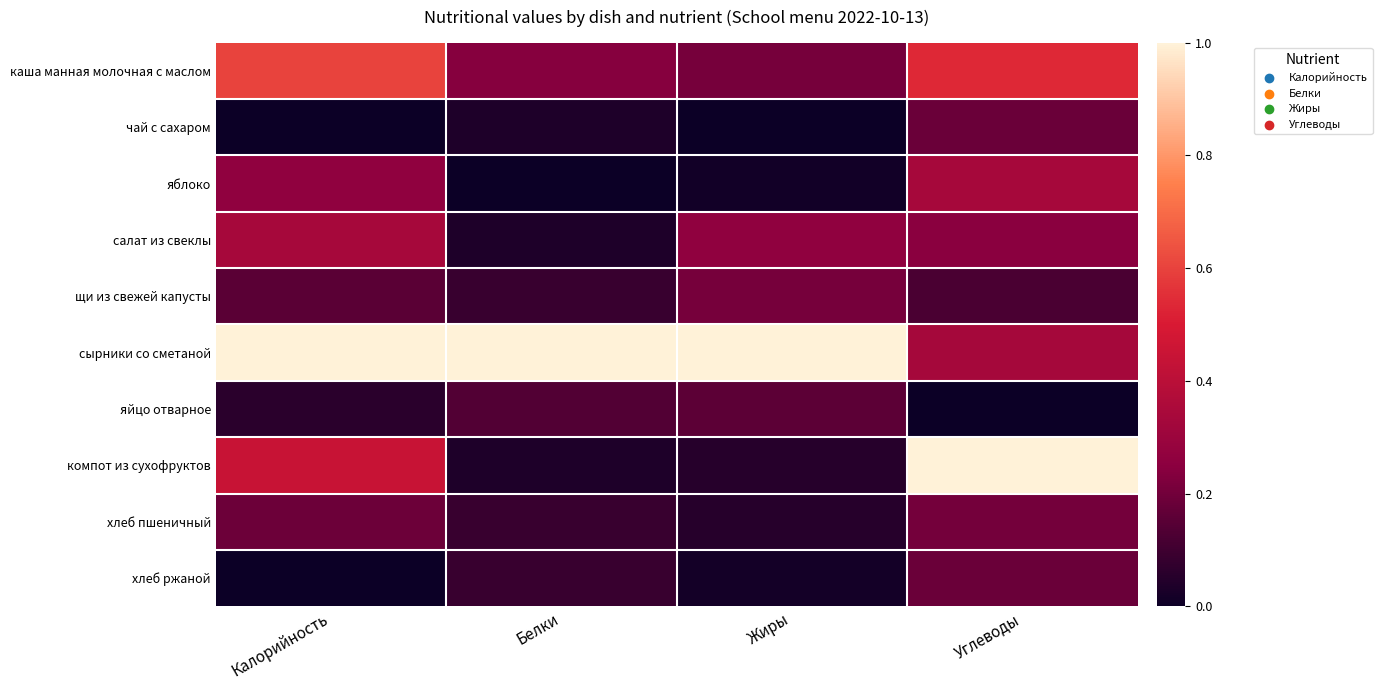

Reading left to right, list all the values displayed in this chart.

каша манная молочная с маслом: Калорийность=0.6	Белки=0.2	Жиры=0.2	Углеводы=0.5
чай с сахаром: Калорийность=0.0	Белки=0.0	Жиры=0.0	Углеводы=0.2
яблоко: Калорийность=0.3	Белки=0.0	Жиры=0.0	Углеводы=0.3
салат из свеклы: Калорийность=0.3	Белки=0.0	Жиры=0.3	Углеводы=0.2
щи из свежей капусты: Калорийность=0.2	Белки=0.1	Жиры=0.2	Углеводы=0.1
сырники со сметаной: Калорийность=1.0	Белки=1.0	Жиры=1.0	Углеводы=0.3
яйцо отварное: Калорийность=0.1	Белки=0.1	Жиры=0.2	Углеводы=0.0
компот из сухофруктов: Калорийность=0.4	Белки=0.0	Жиры=0.1	Углеводы=1.0
хлеб пшеничный: Калорийность=0.2	Белки=0.1	Жиры=0.1	Углеводы=0.2
хлеб ржаной: Калорийность=0.0	Белки=0.1	Жиры=0.0	Углеводы=0.2